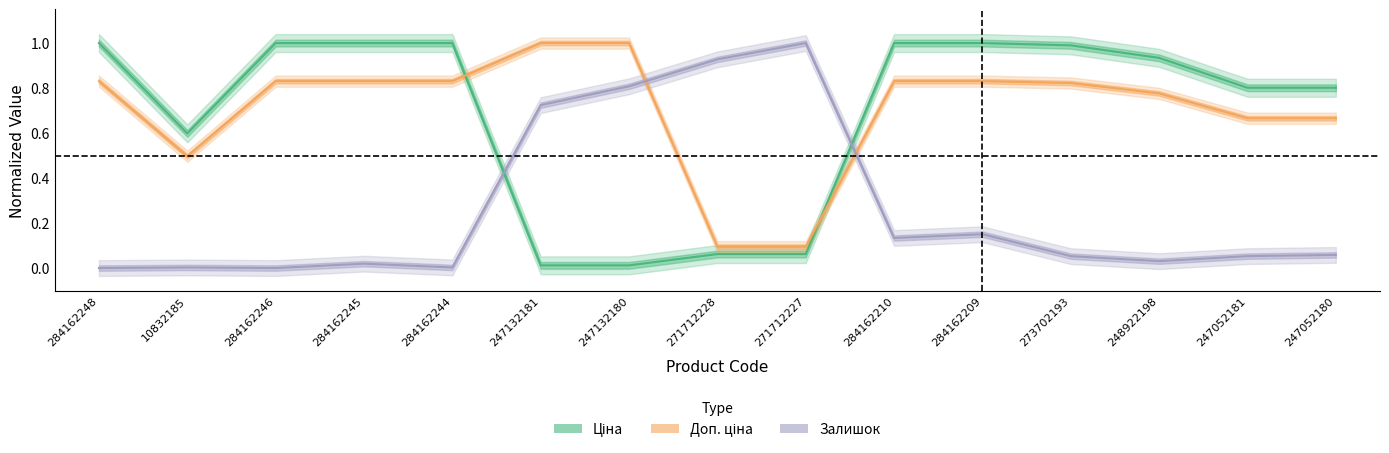

Which series has the largest range (max minus min)?

Залишок